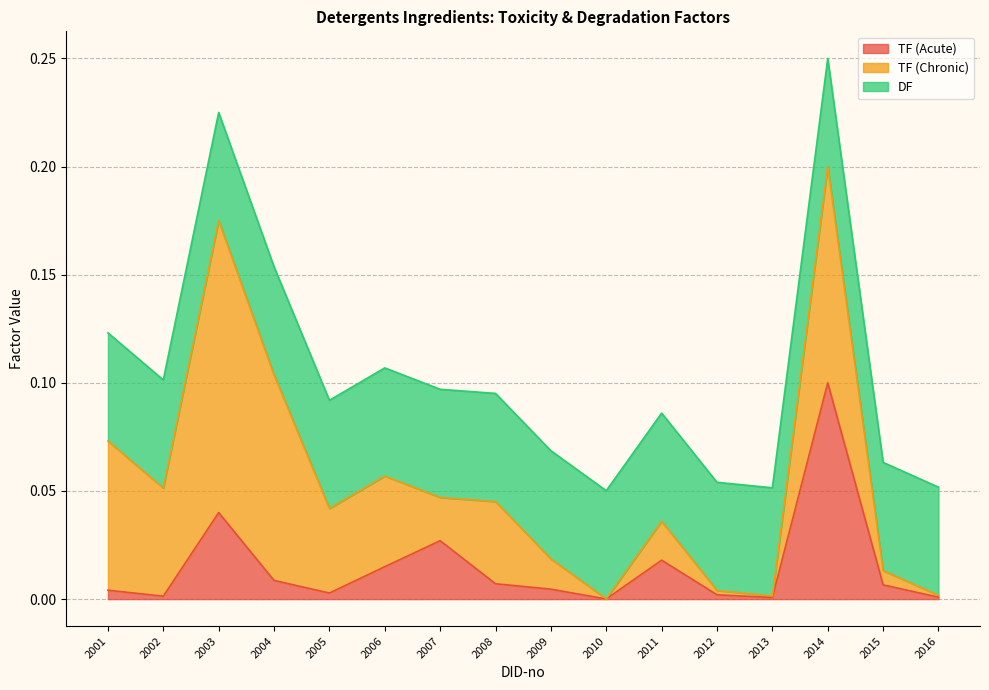

How many interior local valleys does the TF (Chronic) series have?

5